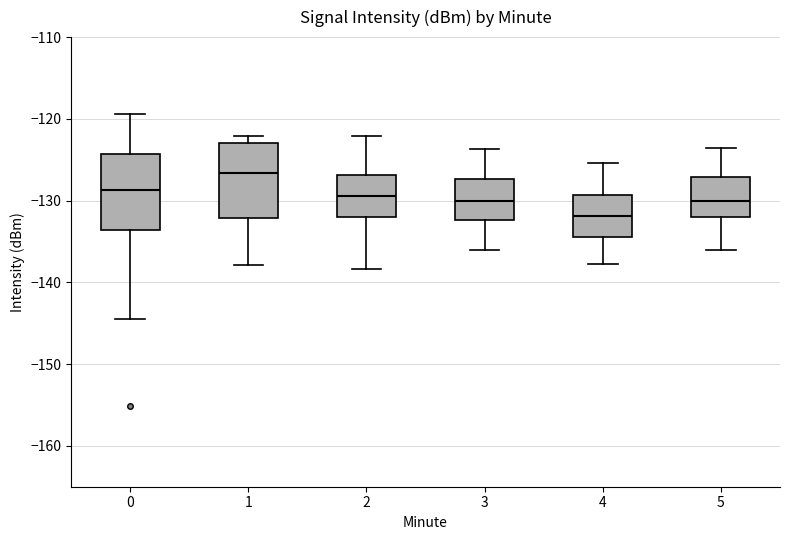

Where is the lower edge of the box at x = 1 on the y-axis? The values are not printed on the chart, so give them approximately, as read against the axis.

-132